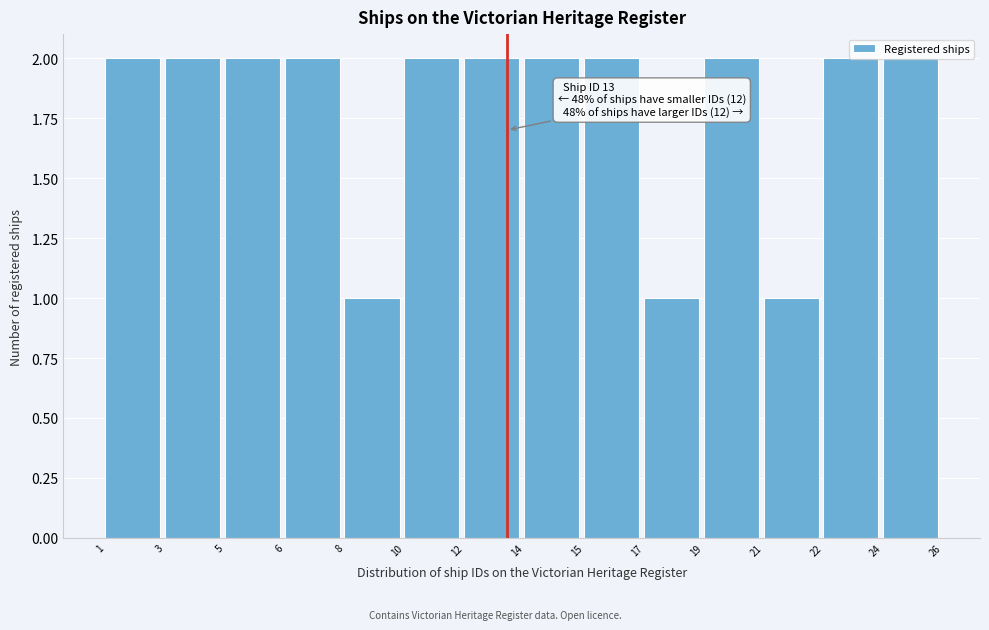

Is it true that the value at 6 is 2?

True